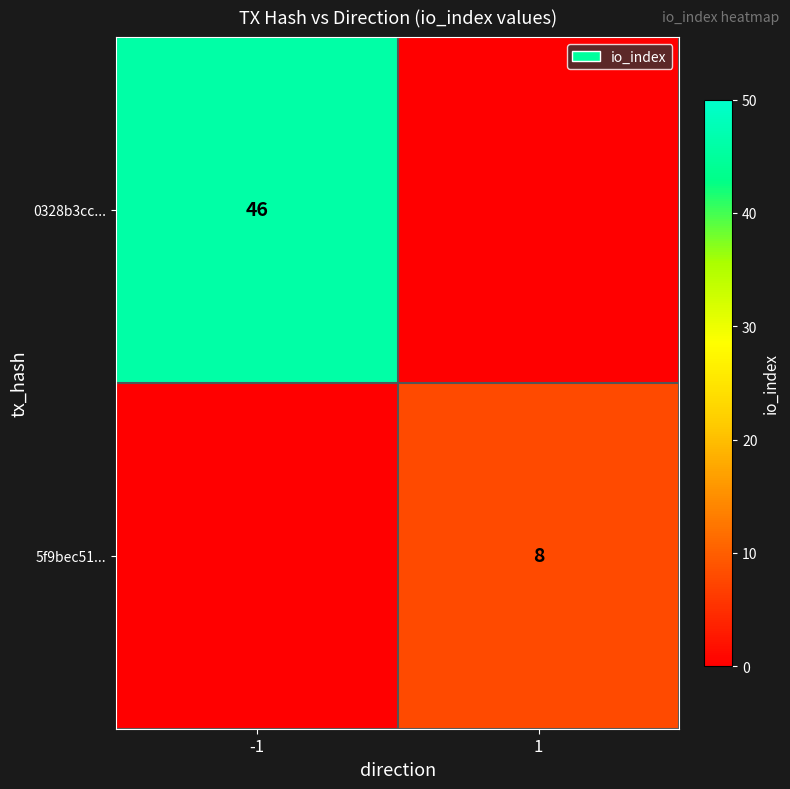

True or false: 5f9bec51... has a value of 8 at 1.

True